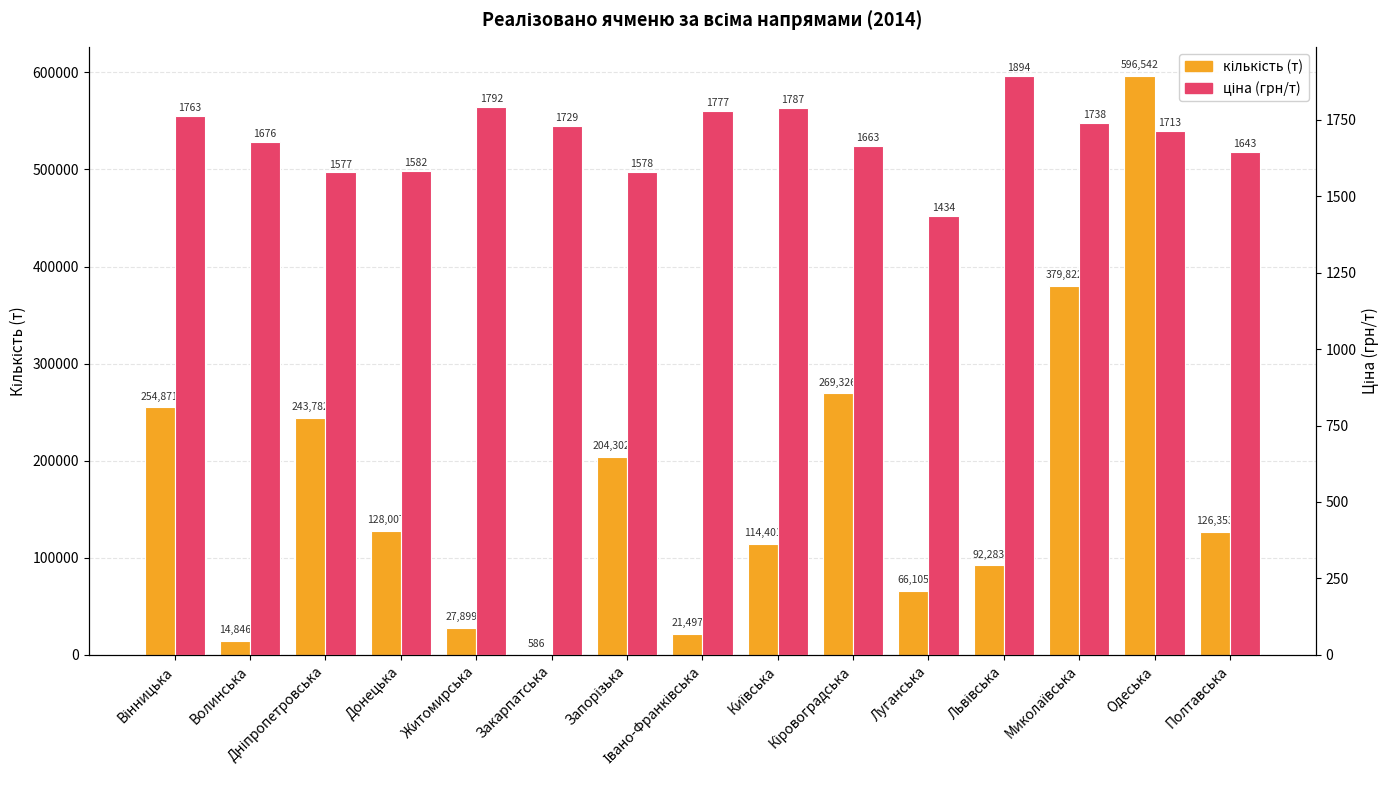

What is the value of the кількість (т) bar at the 7th from the left?

204302.0